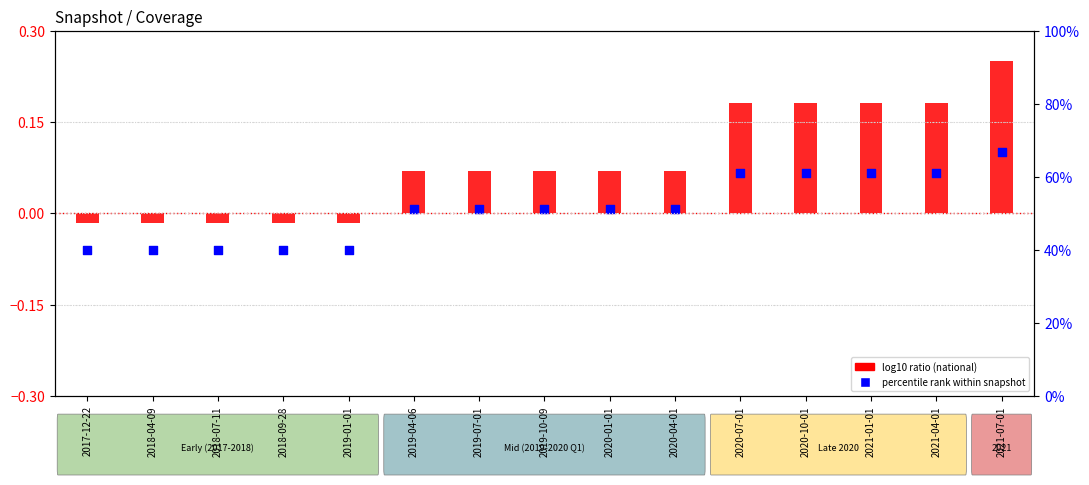

Is the value of log10 ratio (national) at 2019-07-01 greater than the value of percentile rank within snapshot at 2019-07-01?

Yes